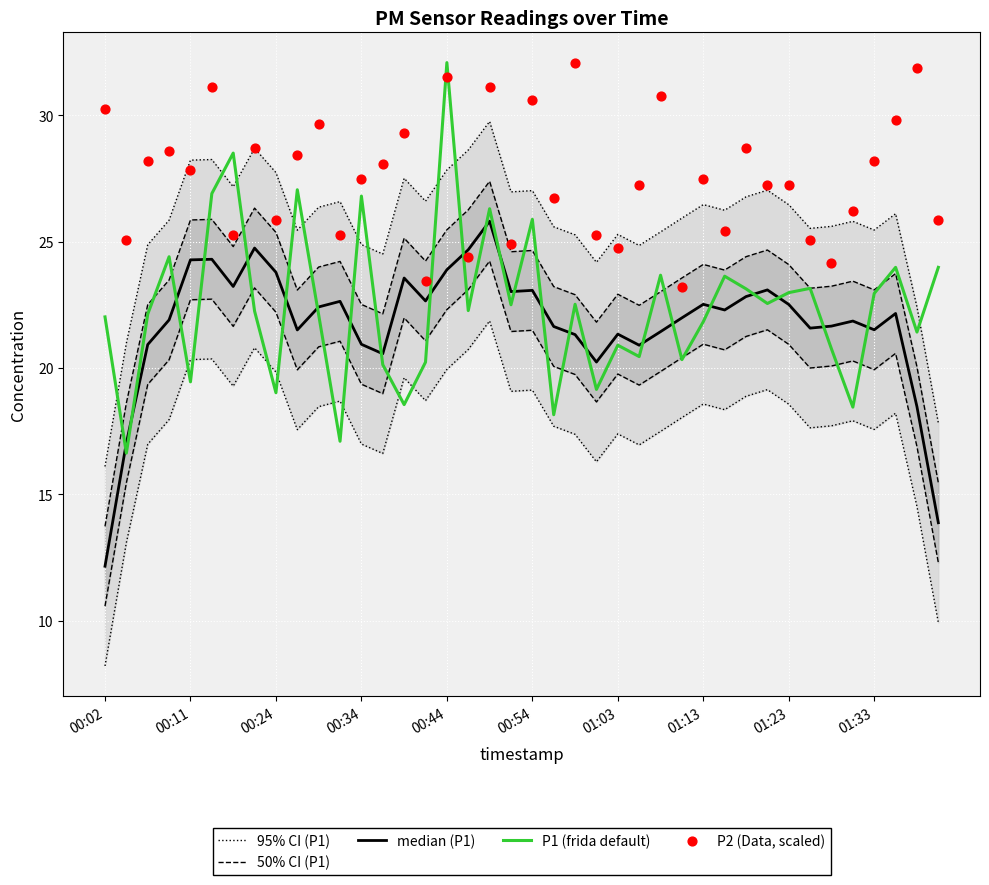

At how many categories does at least one series exceed 23?

40